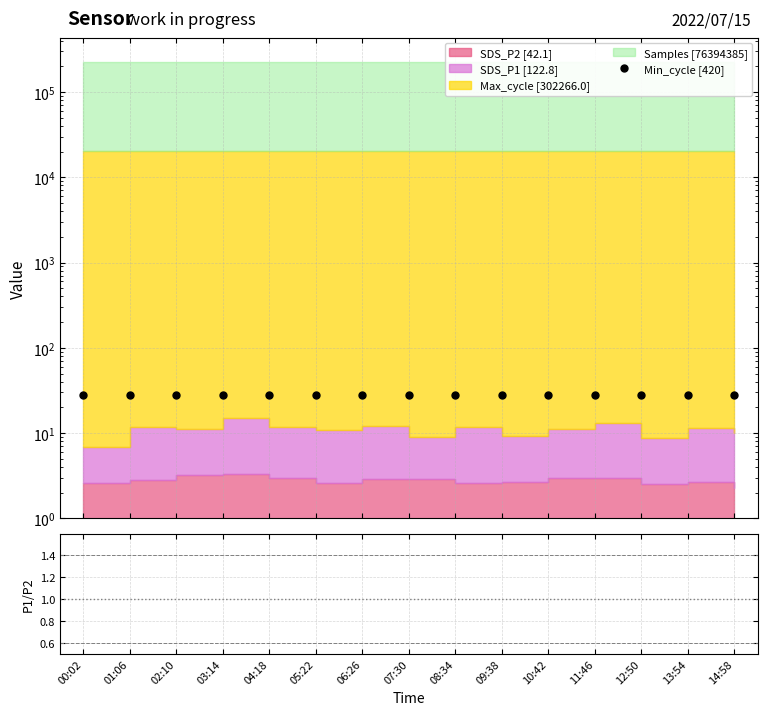

The value of Min_cycle [420] at 01:06 is 10.3. True or false?

False